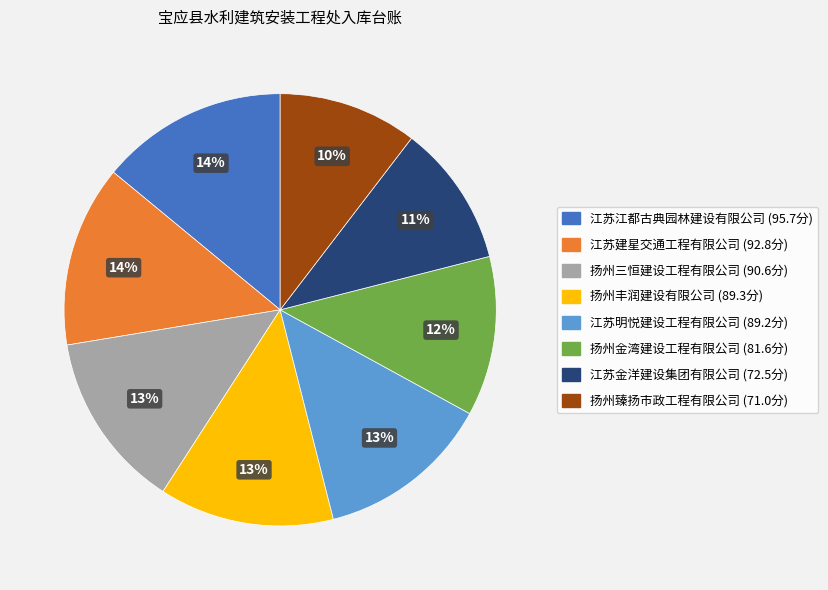

Is there a majority slice in this chart?

No